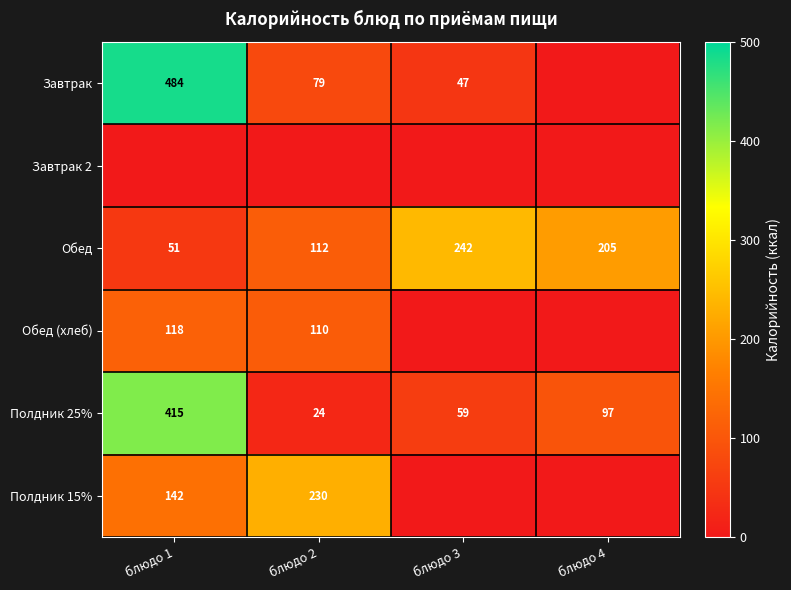

Where does the Полдник 25% series first go above 97?

блюдо 1